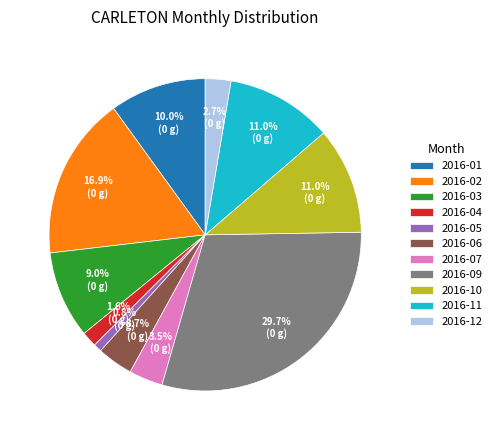

Which slice is the largest?

2016-09